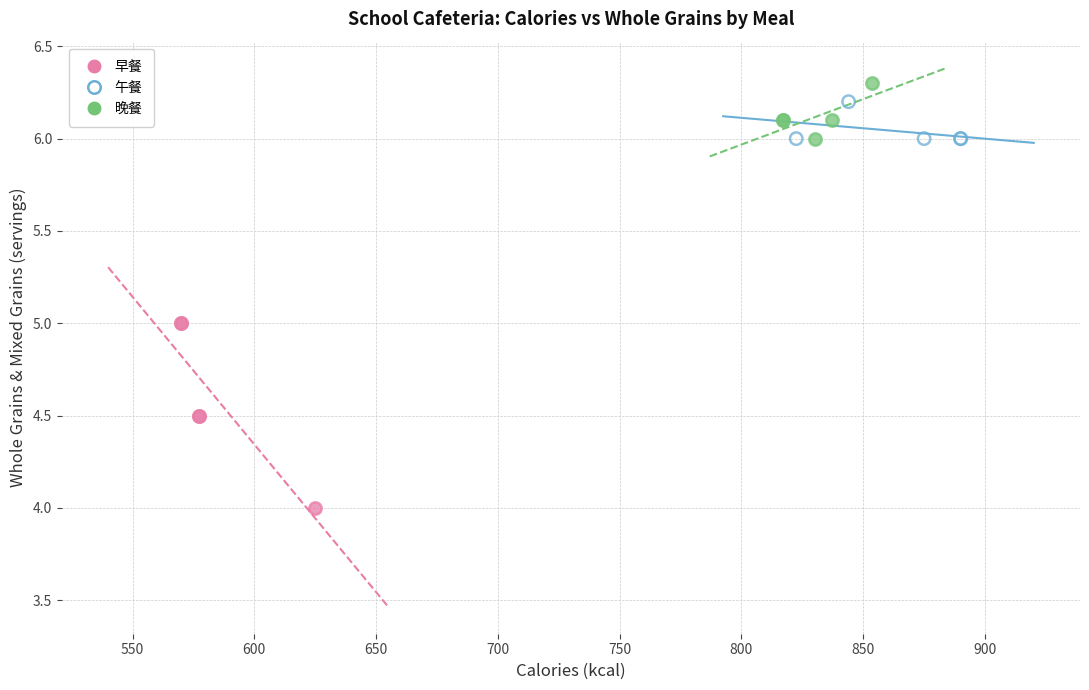

Which series has the widest spread of Y values?

早餐